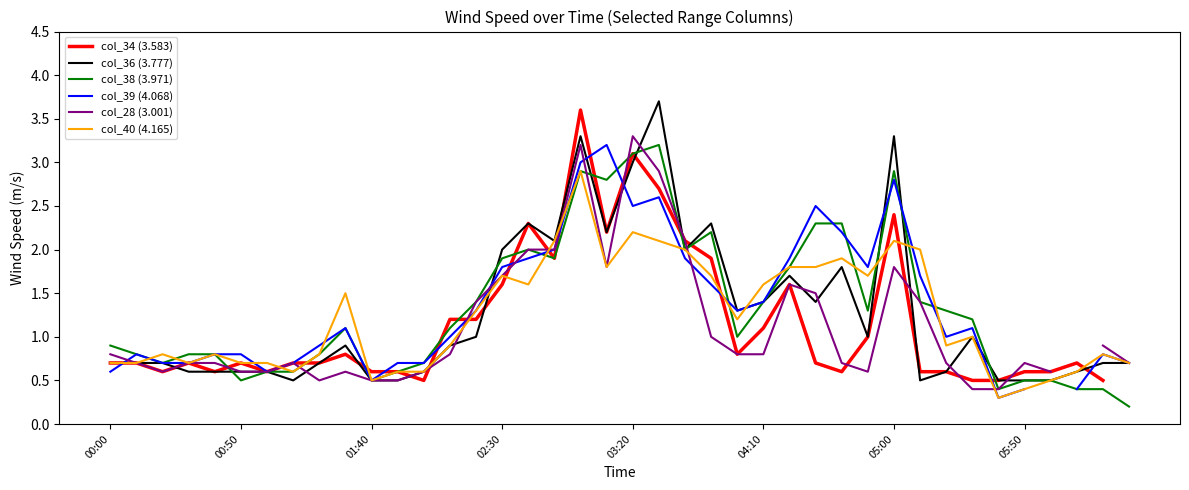

What is the minimum value for col_36 (3.777)?

0.5